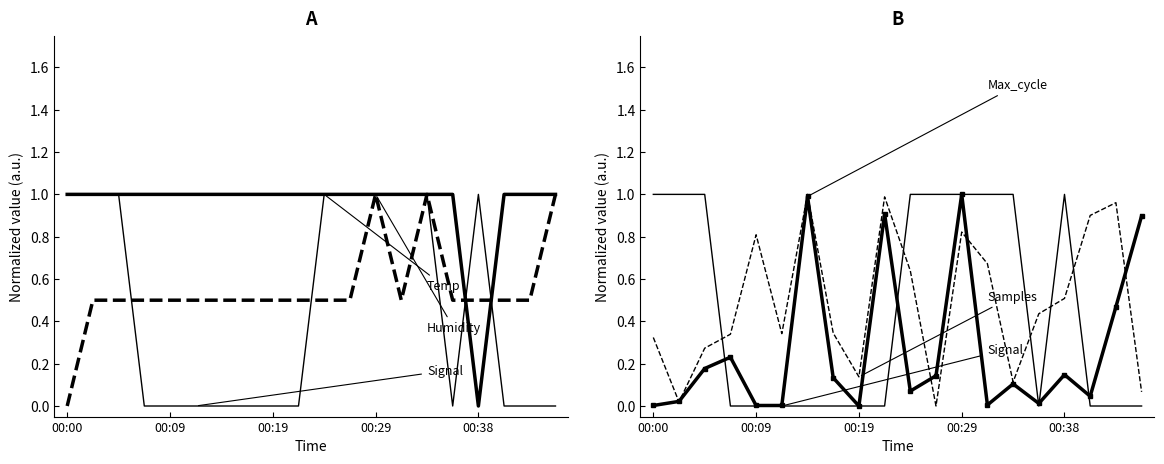

Which has a higher value, 00:00 or 00:09?

00:00